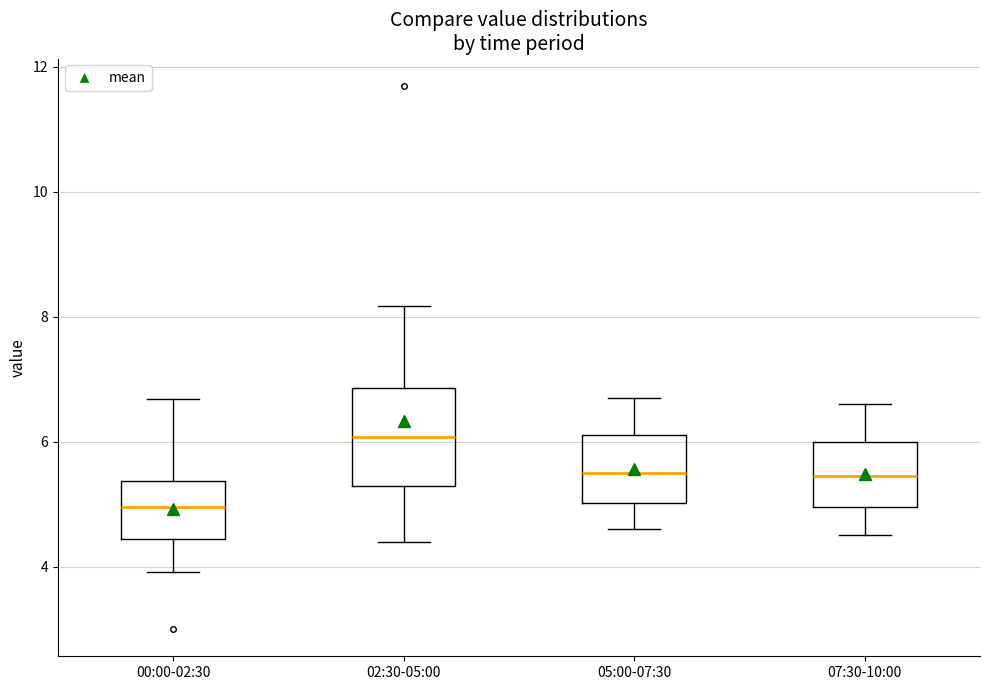

Reading left to right, read every box against the y-axis: the position of its median line, the range the box covers, and the ends of its whiskers. The values are not printed on the chart, so give them approximately, as read against the axis.

00:00-02:30: median 5.0, box 4.4 to 5.4, whiskers 4.0 to 6.6
02:30-05:00: median 6.0, box 5.2 to 6.8, whiskers 4.4 to 8.2
05:00-07:30: median 5.6, box 5.0 to 6.2, whiskers 4.6 to 6.8
07:30-10:00: median 5.4, box 5.0 to 6.0, whiskers 4.6 to 6.6